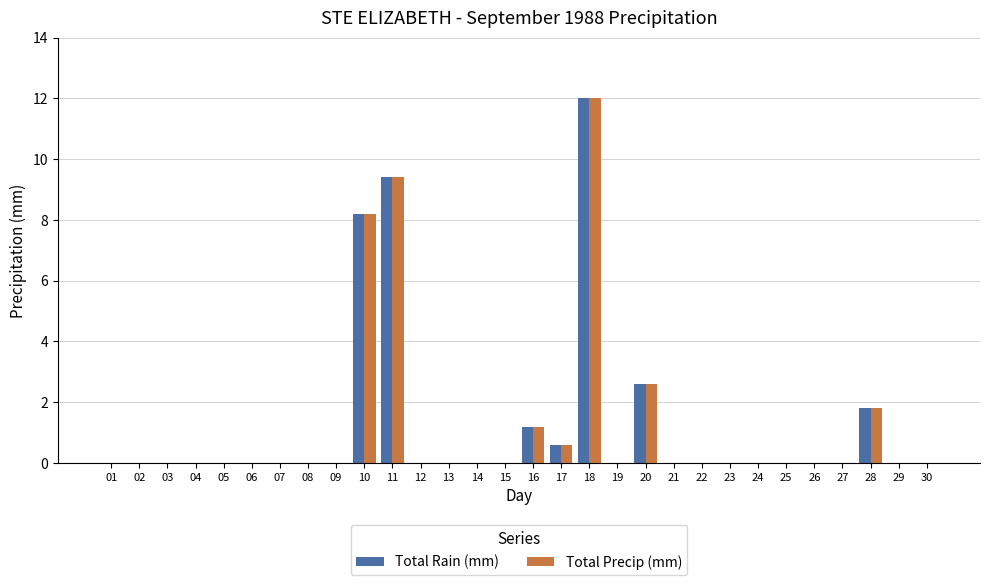

The value of Total Precip (mm) at 19 is -4.2. True or false?

False